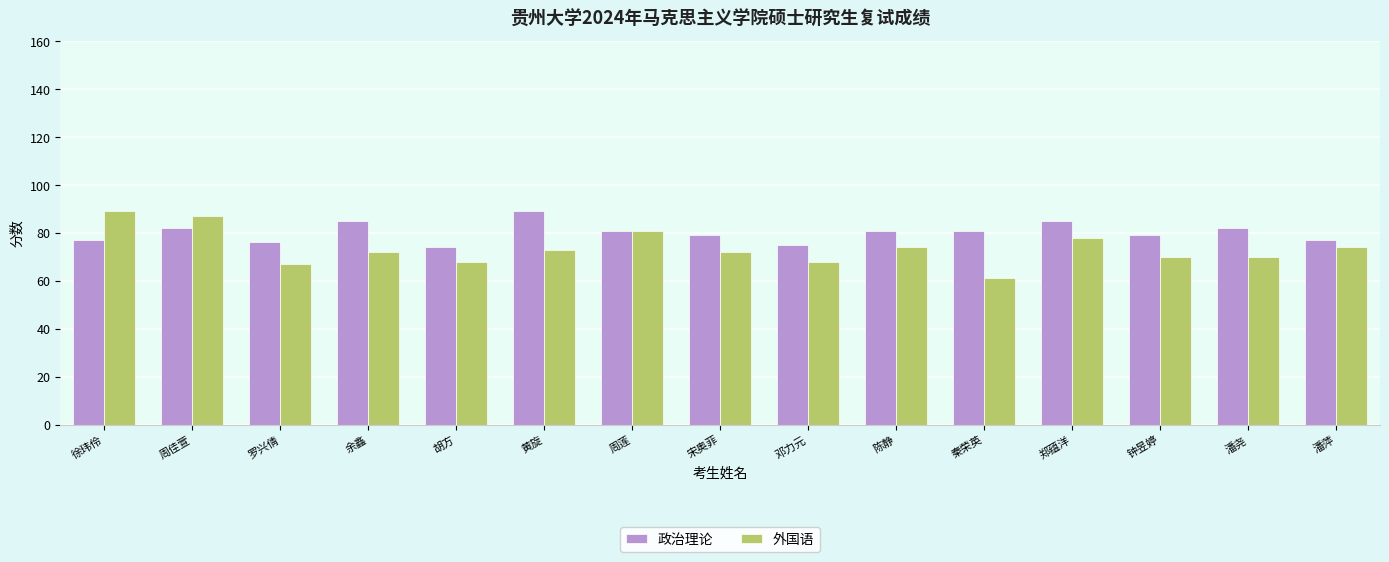

At how many categories does at least one series exceed 83?

5